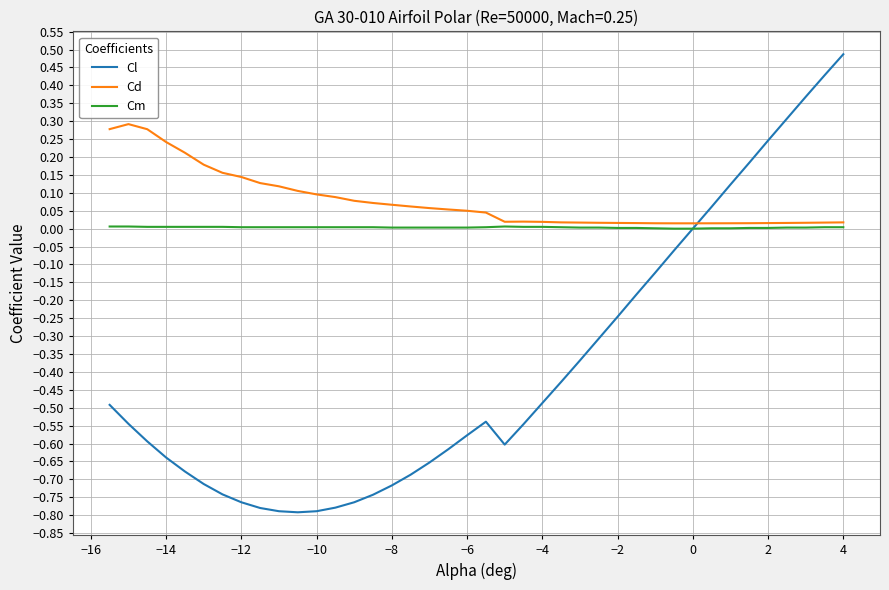

Rank the series by their maximum value, from highest to lowest.

Cl, Cd, Cm